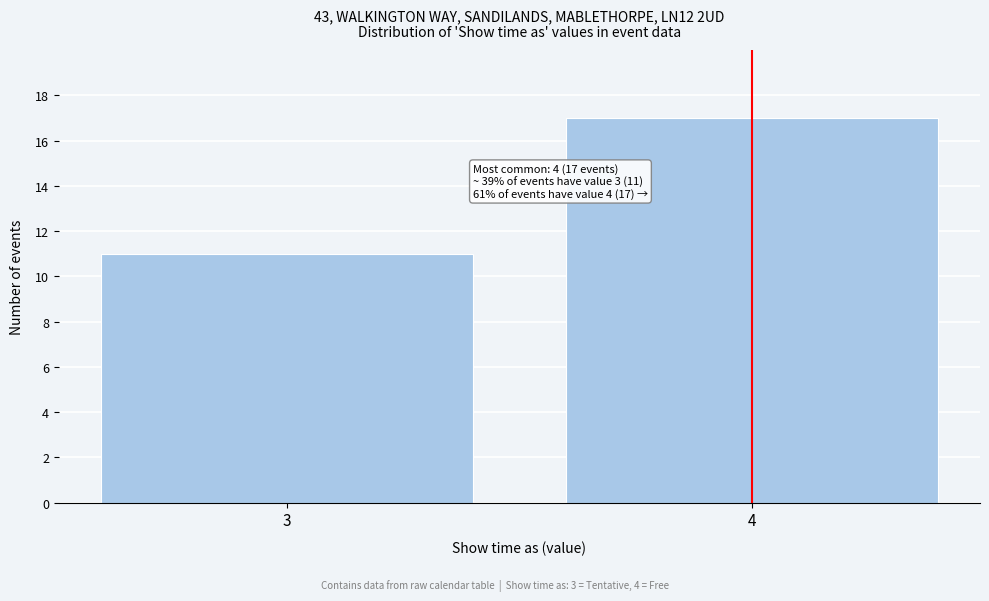

Reading left to right, transcribe all the data shown in this chart.

11	17